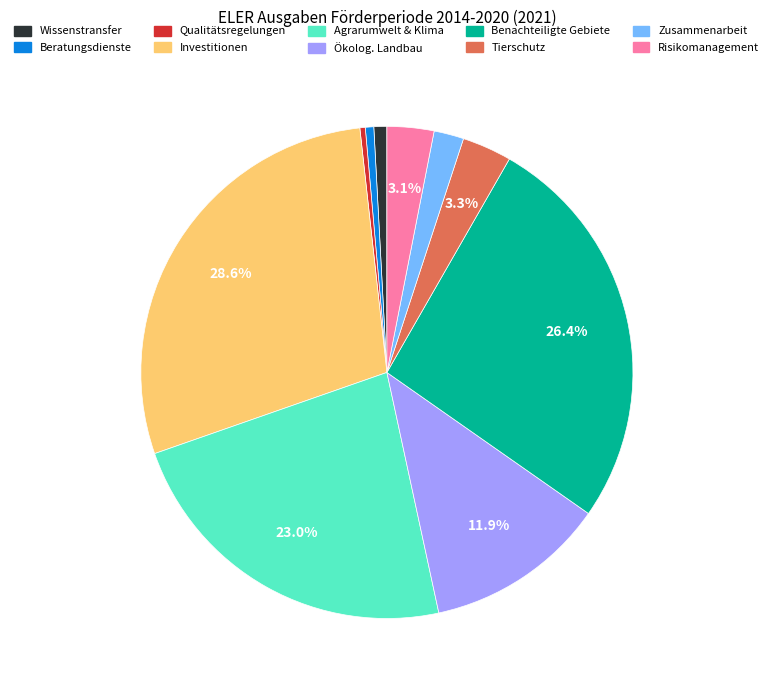

Does any single category account for the majority?

No